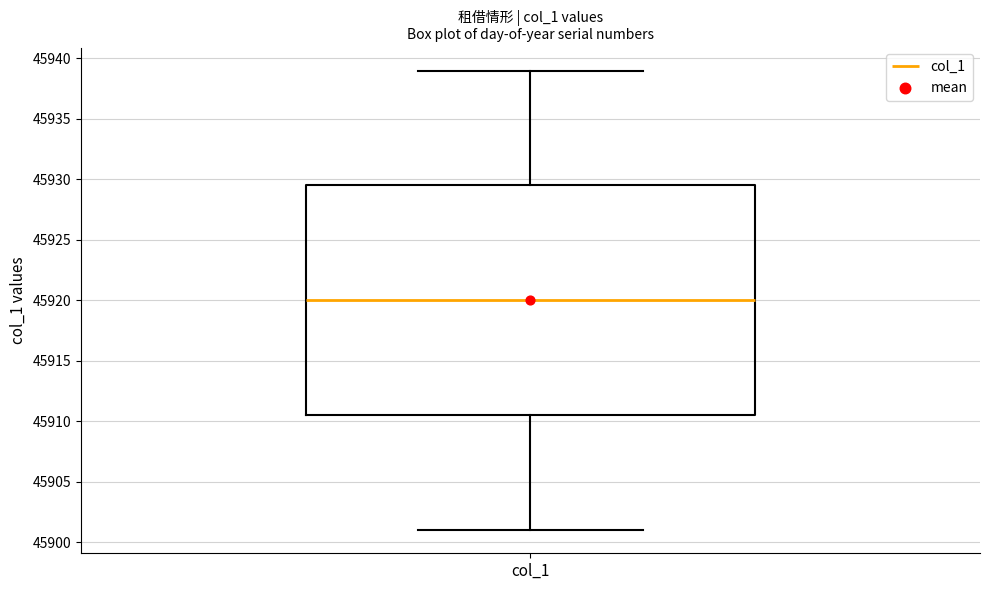

Transcribe this box plot: give where the median line is, the range the box spans, and where the two whiskers end, as read against the y-axis. The values are not printed on the chart, so give them approximately, as read against the axis.

median 45920.0, box 45910.5 to 45929.5, whiskers 45901.0 to 45939.0